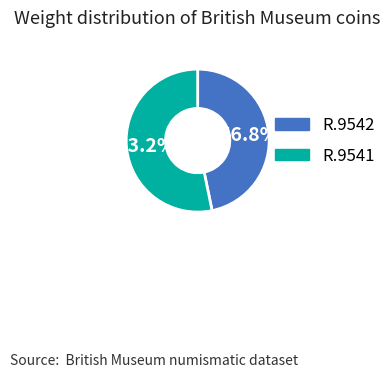

What percentage is NOT represented by R.9541?

46.8%